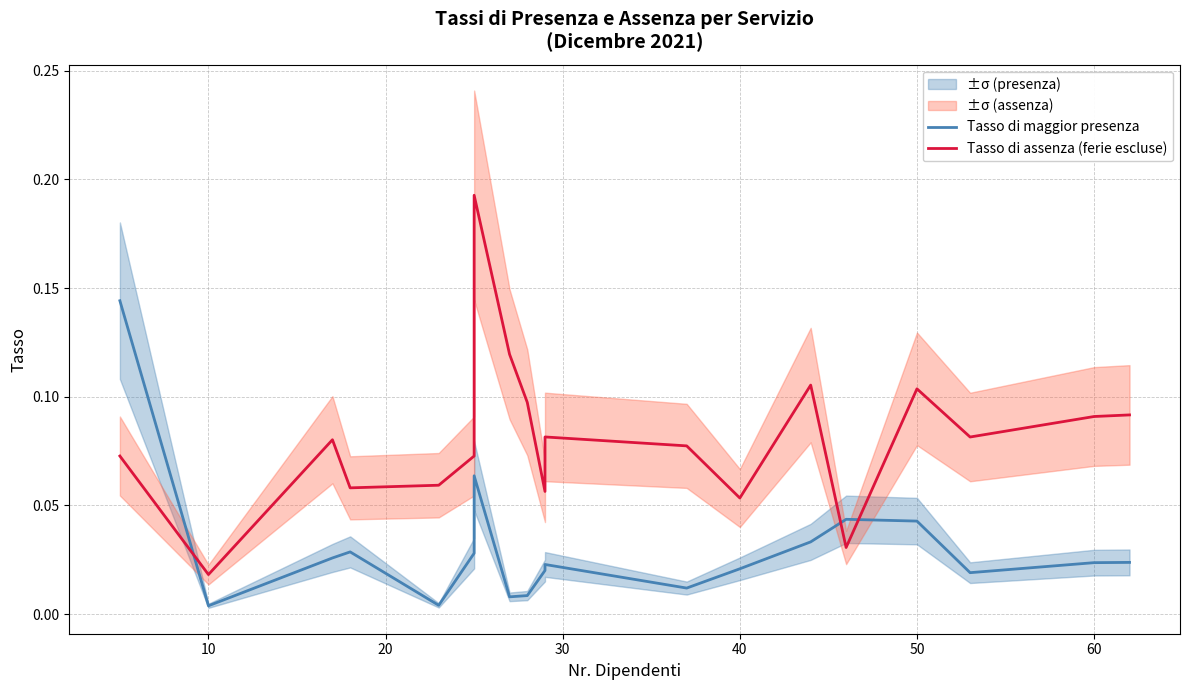

At which label is Tasso di maggior presenza closest to 0?

10